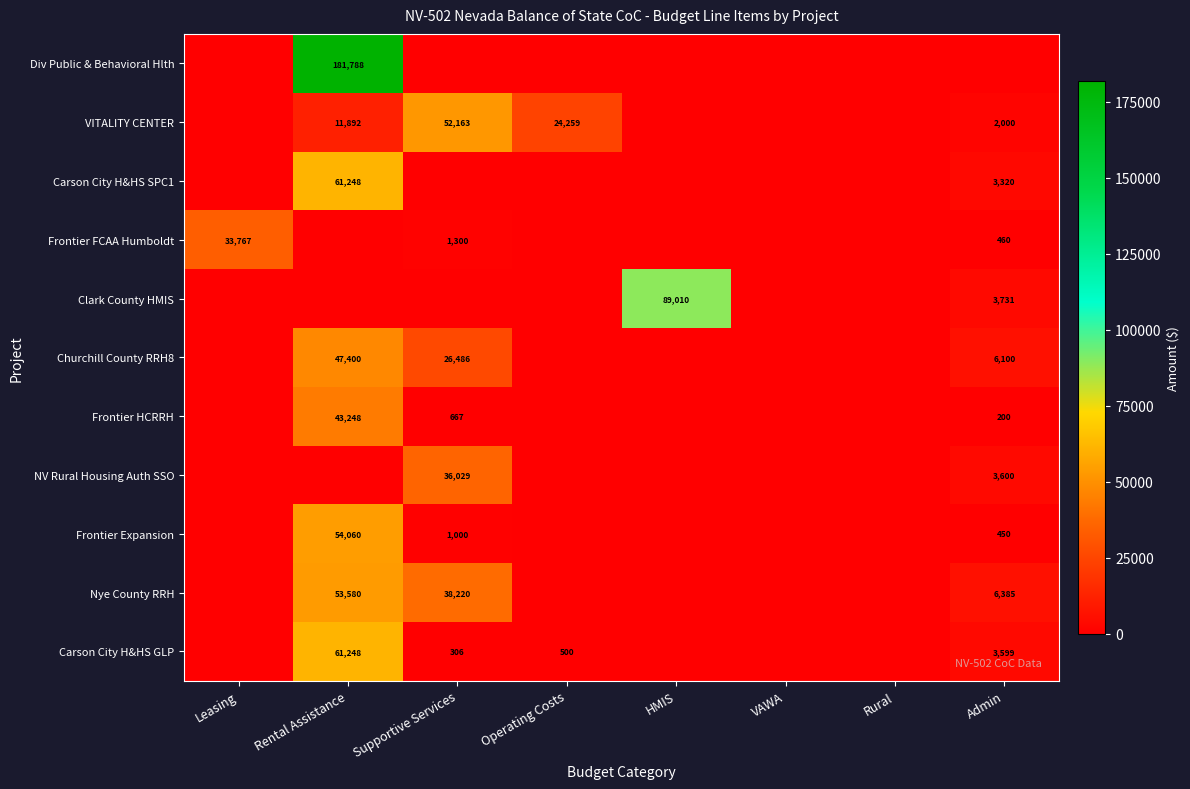

Which has a higher value, Leasing or VAWA?

Leasing